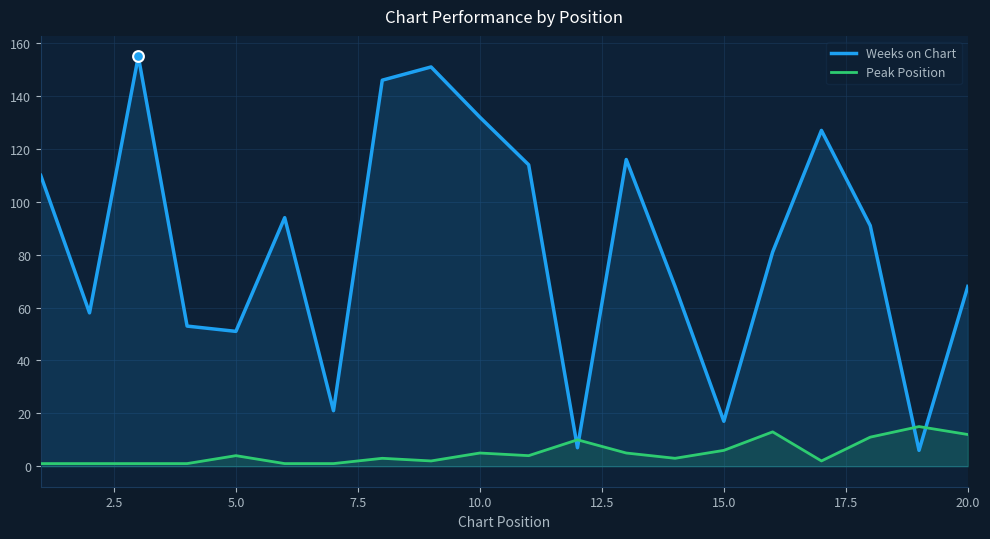

Which series has the largest Y range (max minus min)?

Weeks on Chart